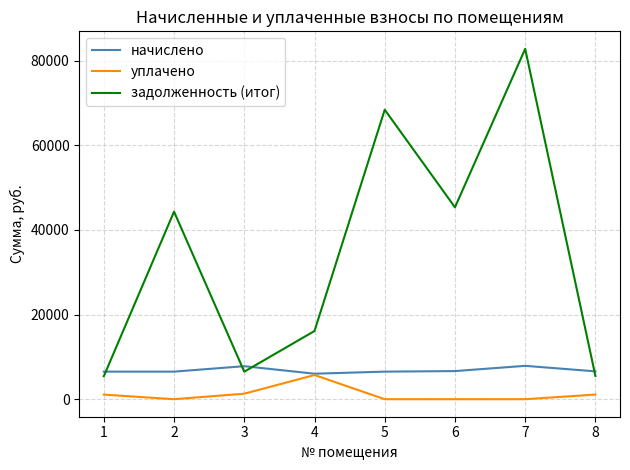

List the series in order of their overall mean, lowest first.

уплачено, начислено, задолженность (итог)